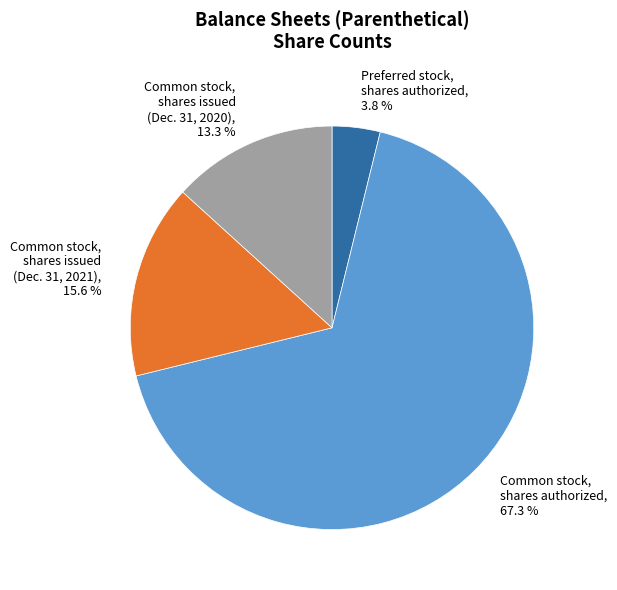

Is there any slice that represents more than half of the pie?

Yes